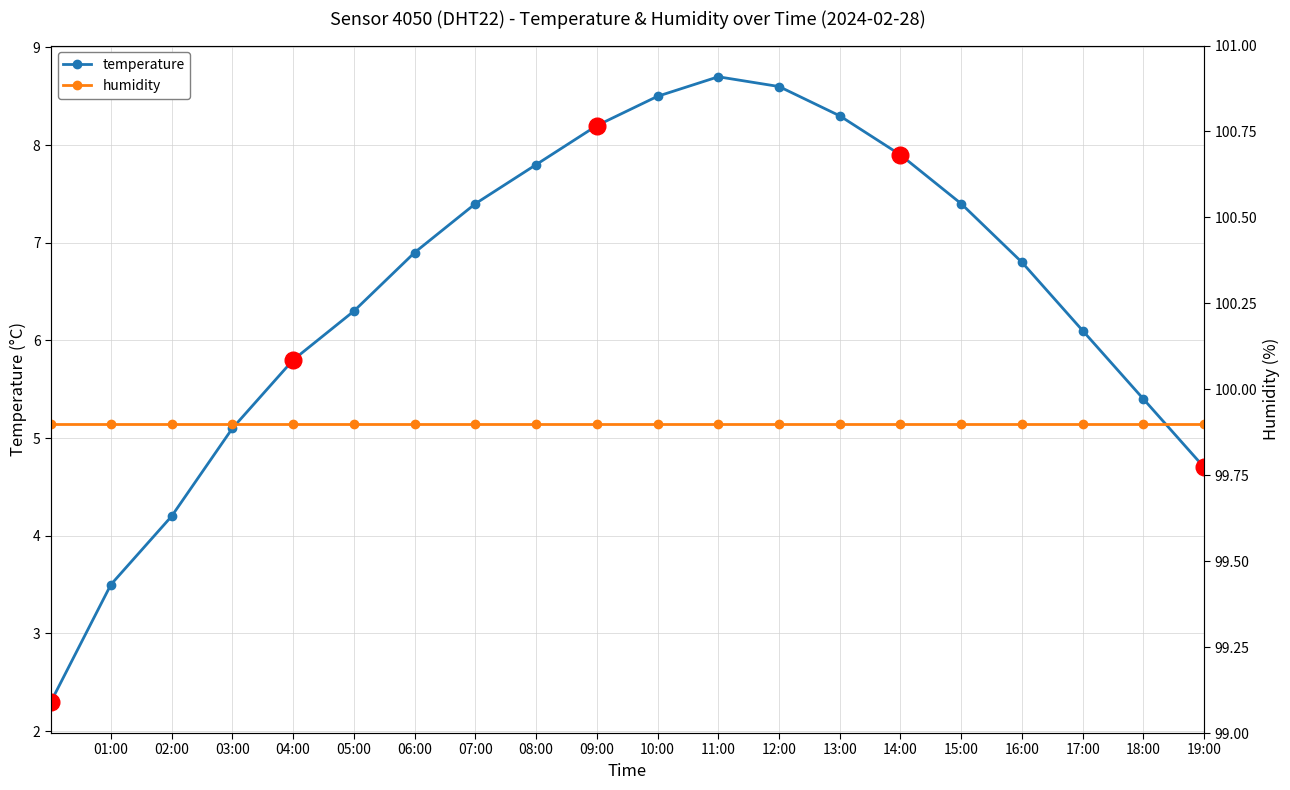

True or false: temperature has more than 2 interior local peaks.

False